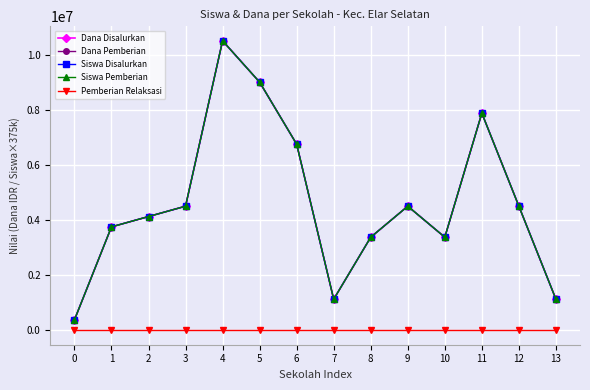

True or false: Dana Disalurkan has more than 2 points higher than both neighbors.

True